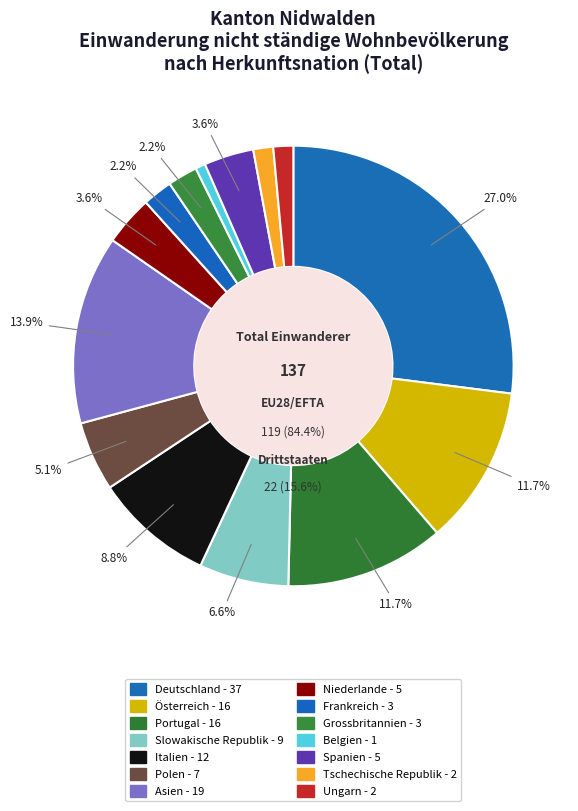

To the nearest percent, what percentage of the pie is Ungarn?

1%